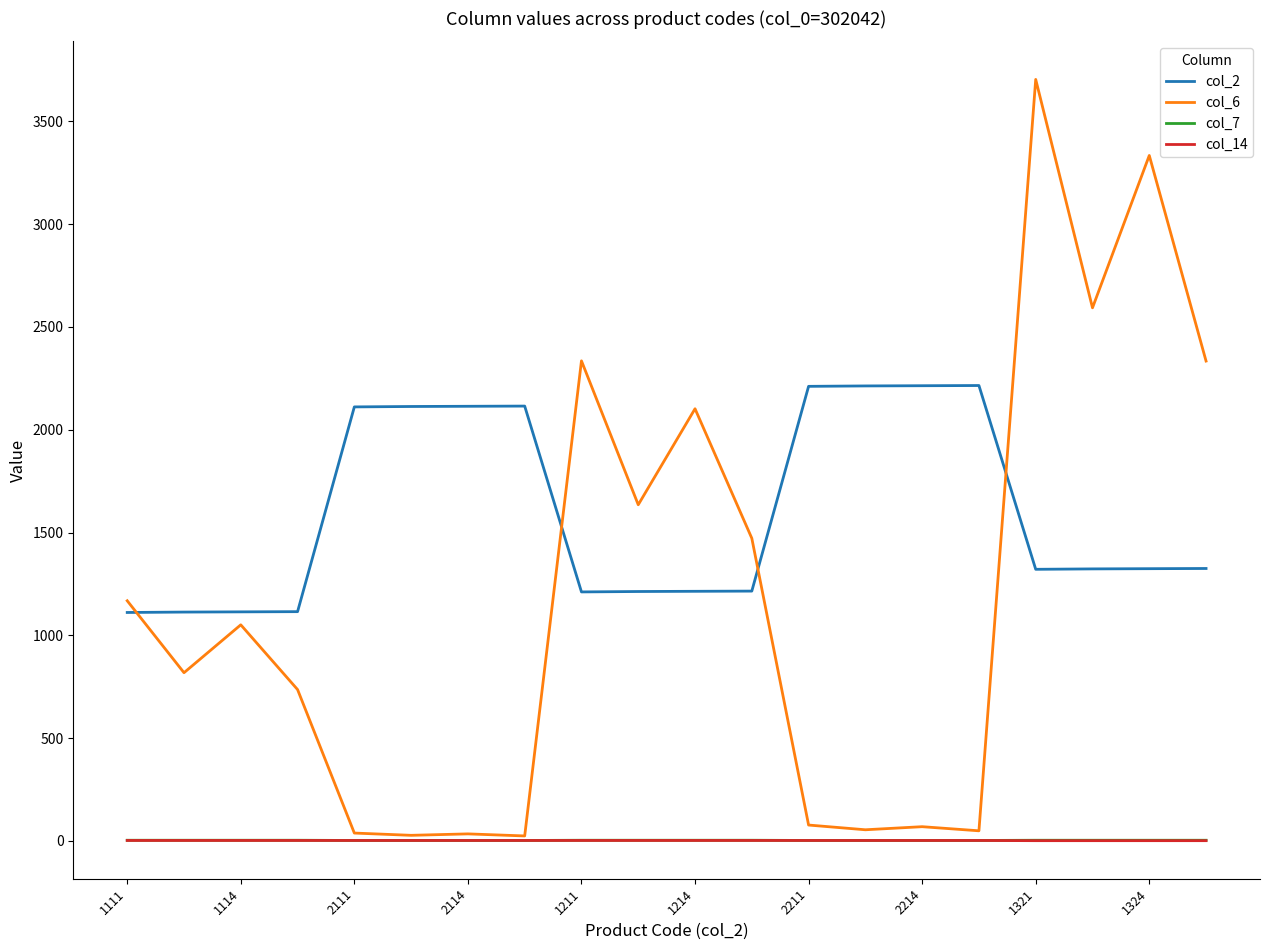

True or false: col_2 and col_14 cross at least once.

False